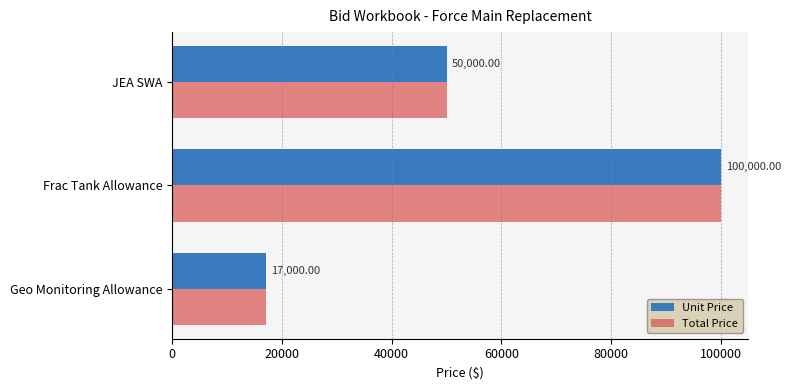

At which label does Unit Price reach its peak?

Frac Tank Allowance